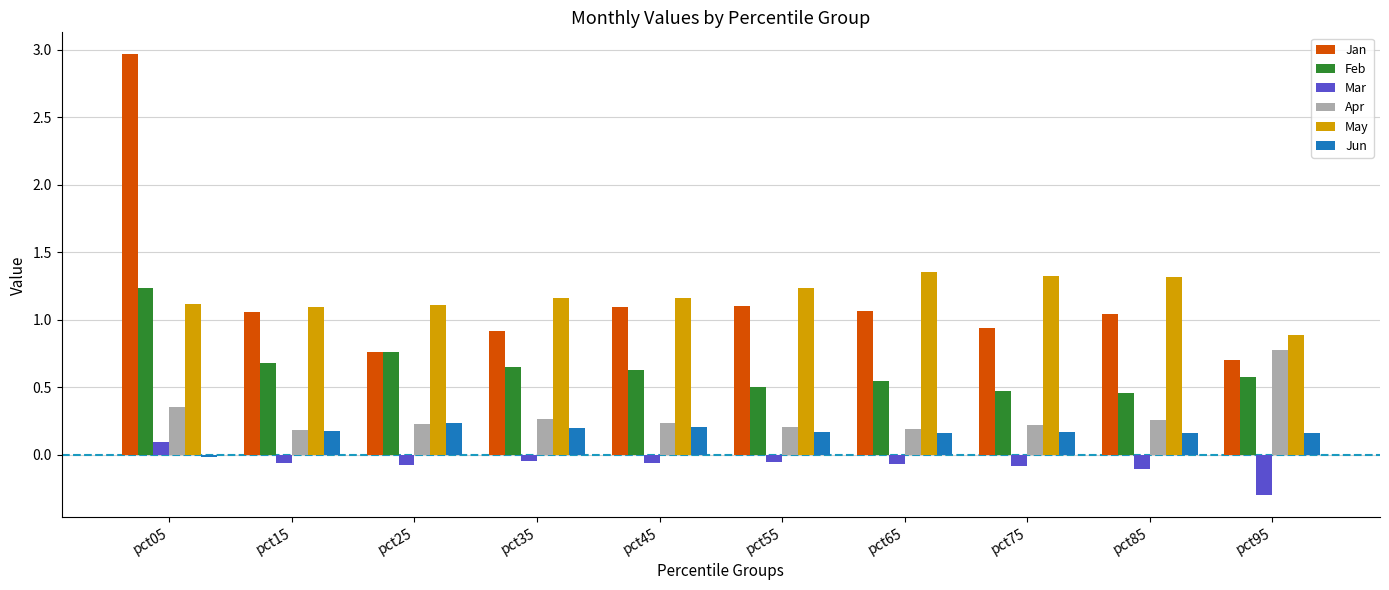

Which series changed the most between pct05 and pct45?

Jan